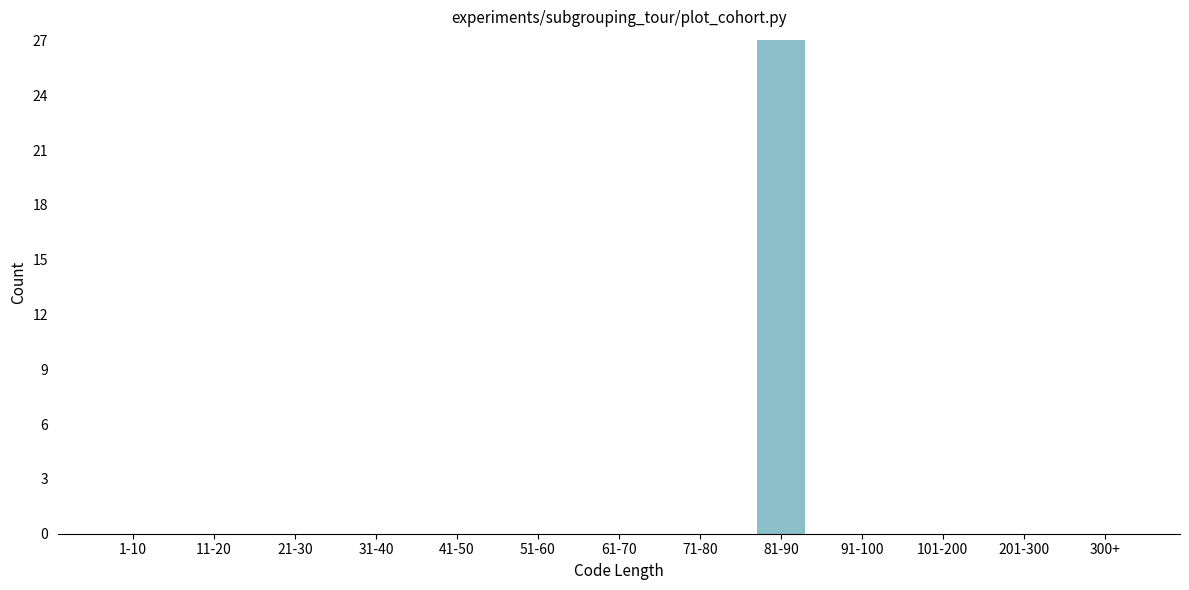

Reading left to right, list all the values displayed in this chart.

1-10=0	11-20=0	21-30=0	31-40=0	41-50=0	51-60=0	61-70=0	71-80=0	81-90=27	91-100=0	101-200=0	201-300=0	300+=0